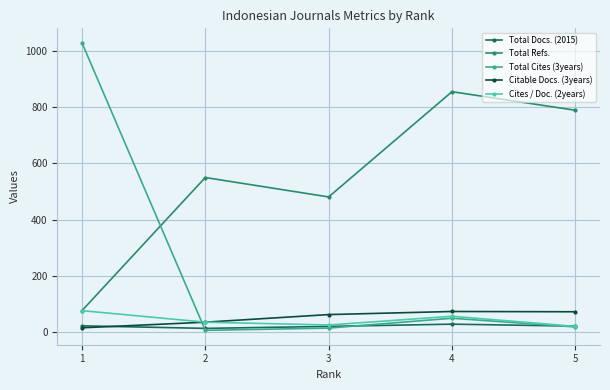

Is it true that Total Docs. (2015) equals 23 at 1?

True